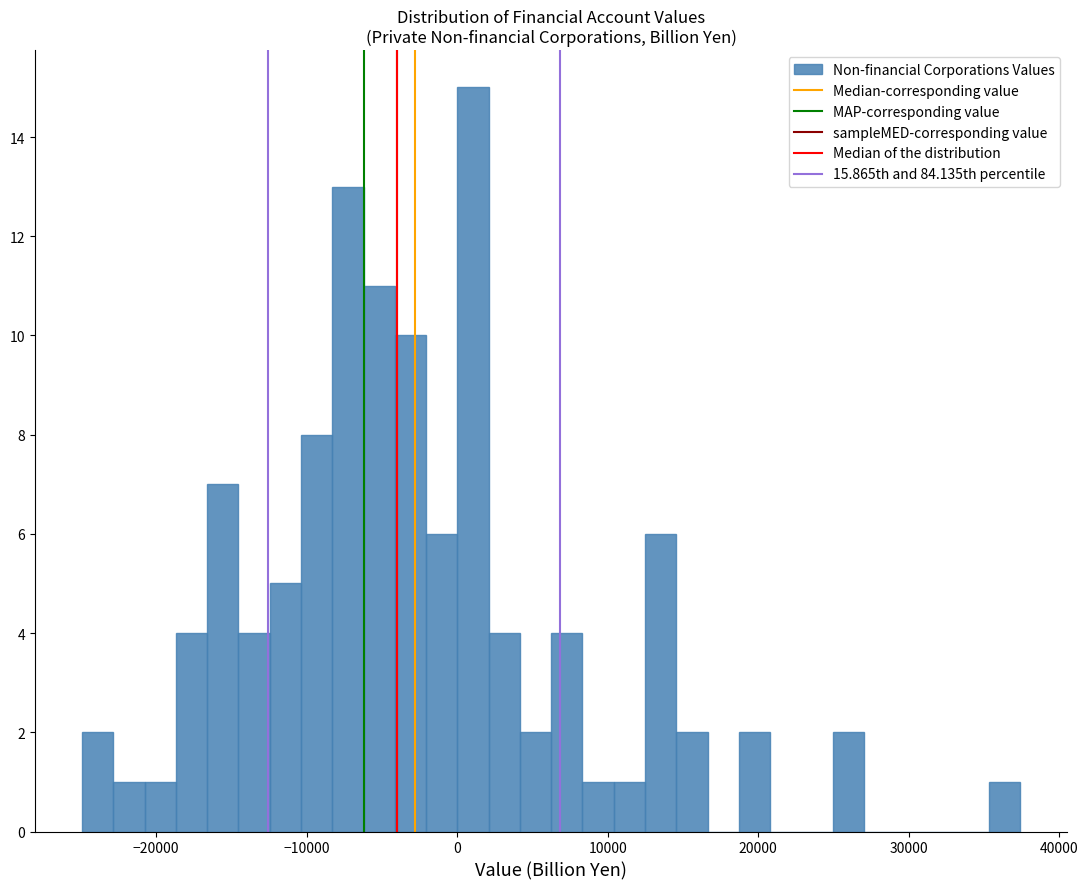

Around what value on the x-axis is the tallest bar? Give the approximate position of its centre, as read against the axis.

1000